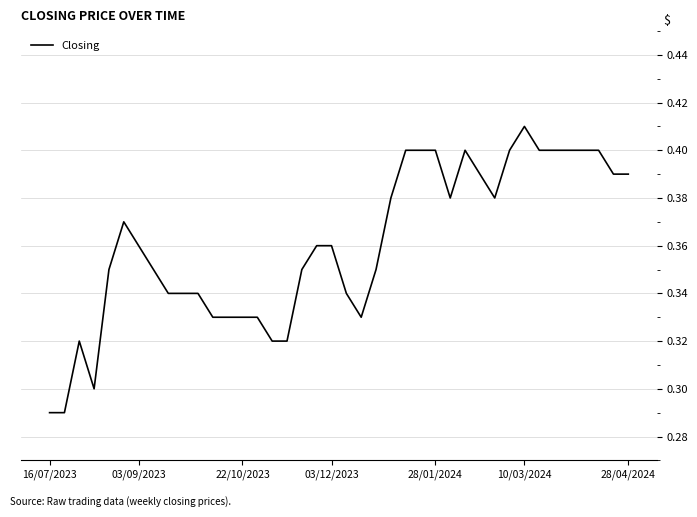

Which category has the lowest value across all series?

16/07/2023